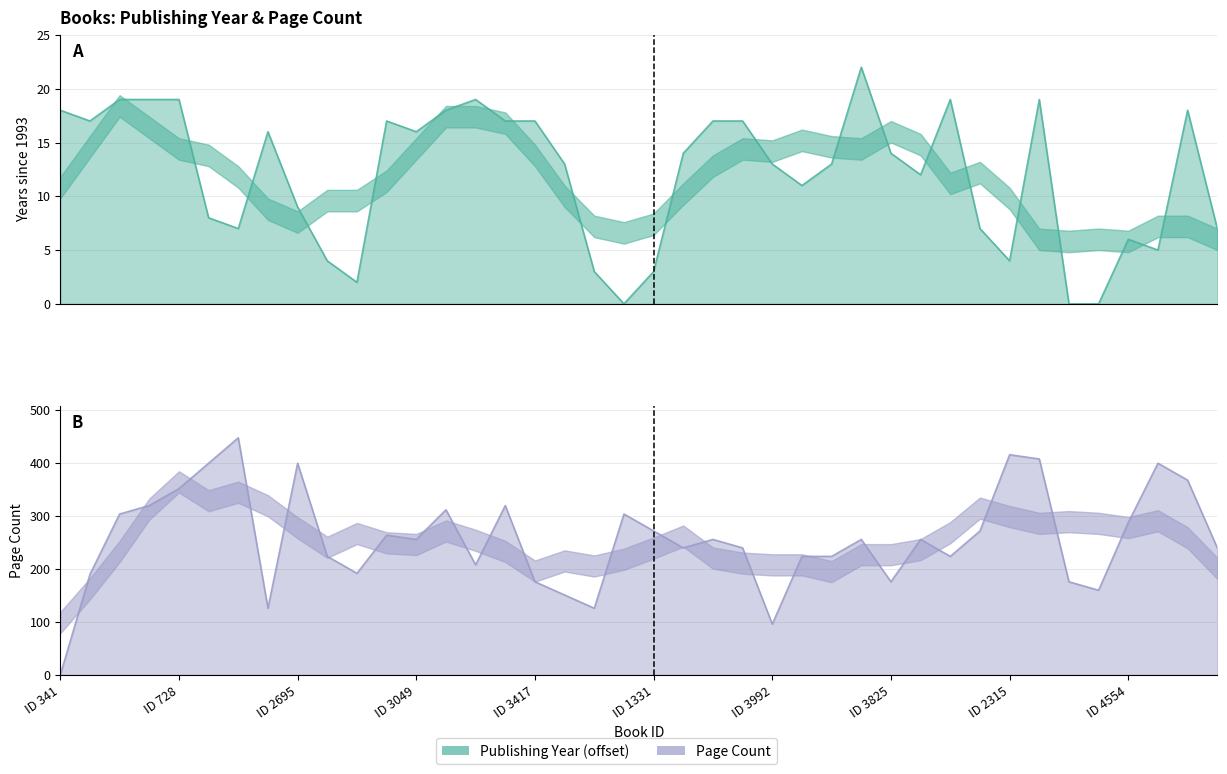

True or false: pageCount has a value of 76 at 440.

False